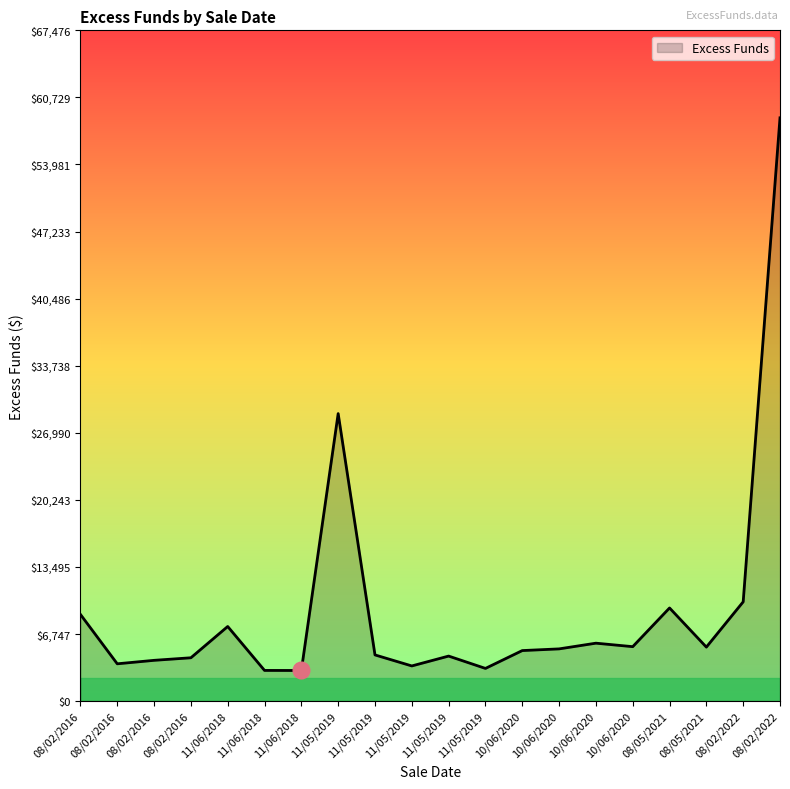

What is the average value?

9232.1